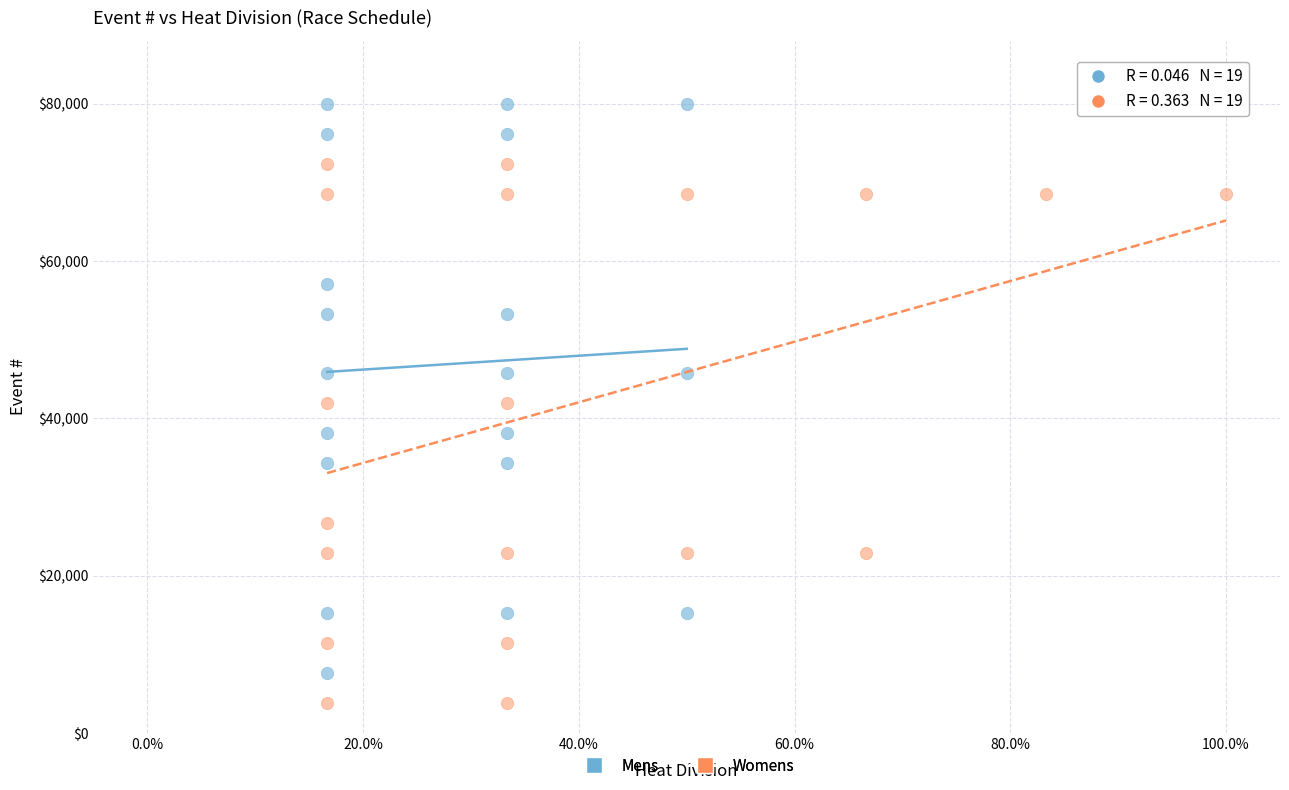

Which series reaches the maximum Y coordinate?

Mens